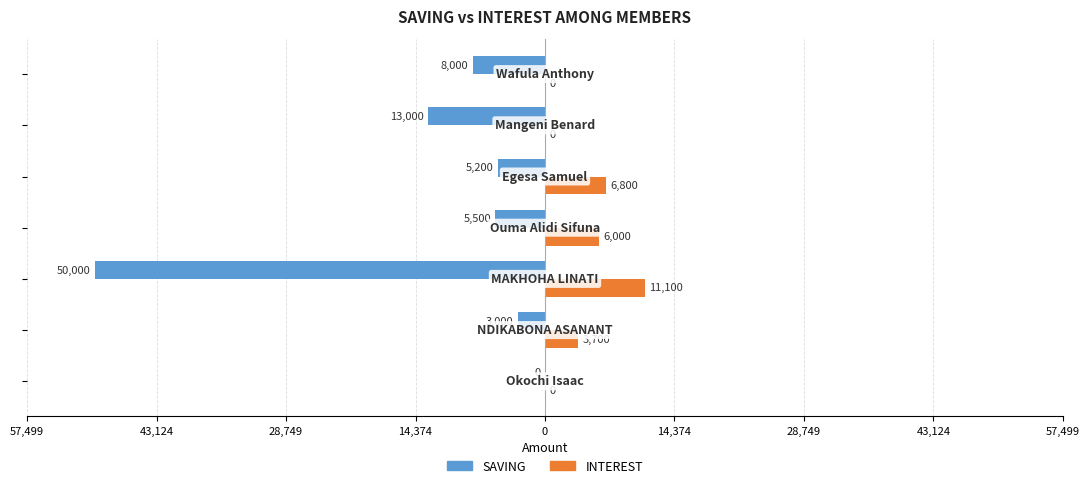

What is the value of the INTEREST bar at the 4th from the left?

6000